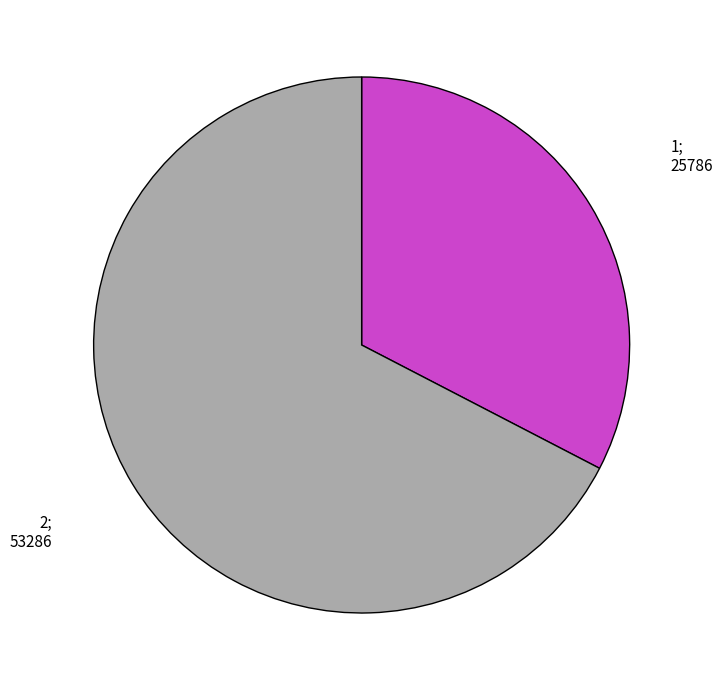

Is there any slice that represents more than half of the pie?

Yes